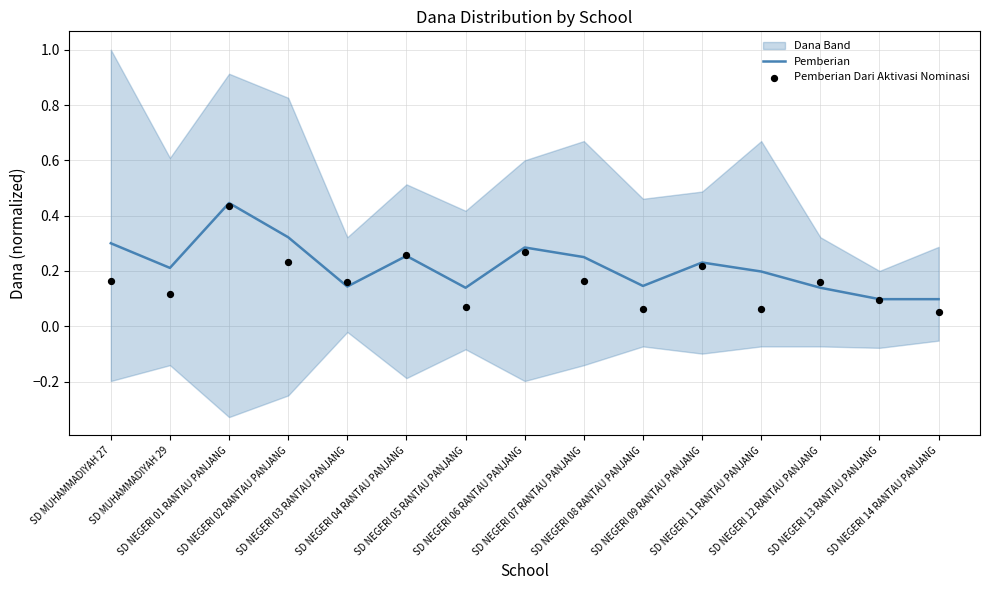

At how many categories does at least one series exceed 0?

15